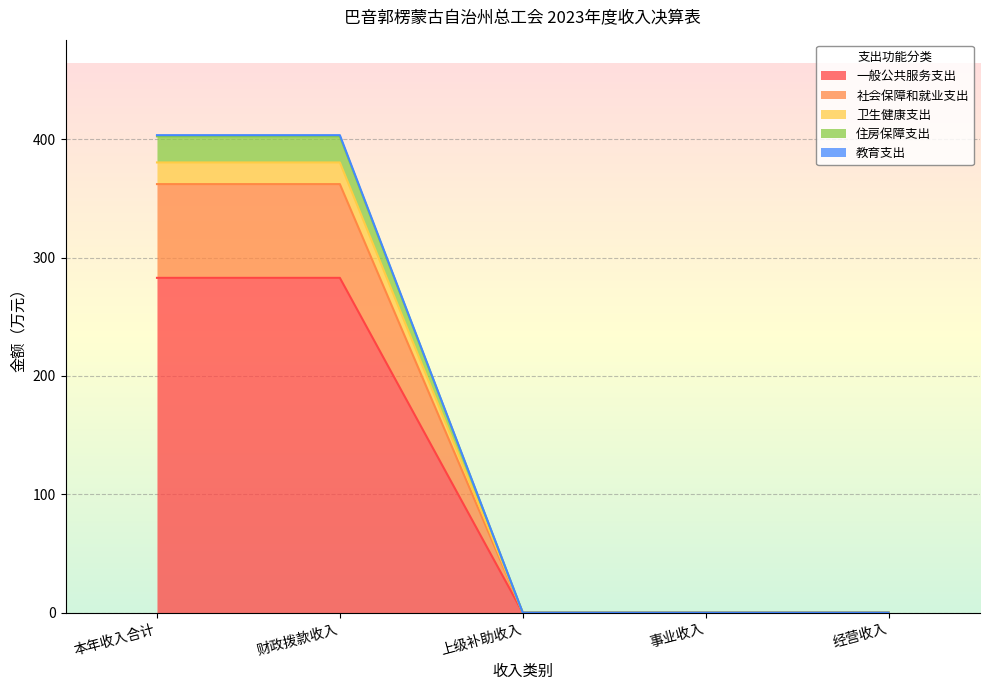

True or false: 卫生健康支出 has more than 2 interior local peaks.

False